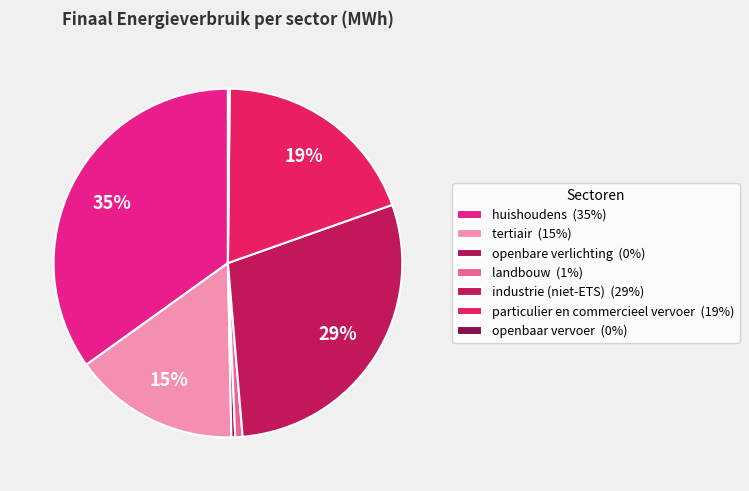

To the nearest percent, what percentage of the pie is tertiair?

15%